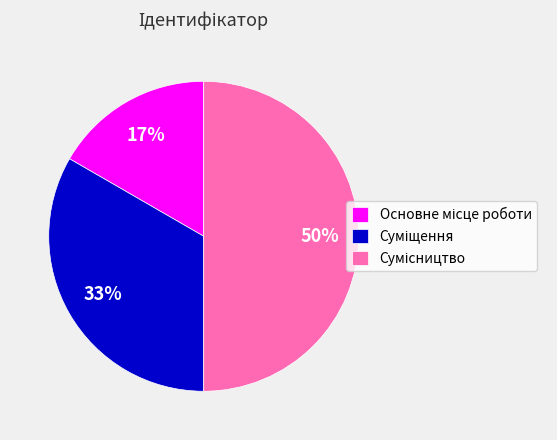

How many segments does this pie chart have?

3